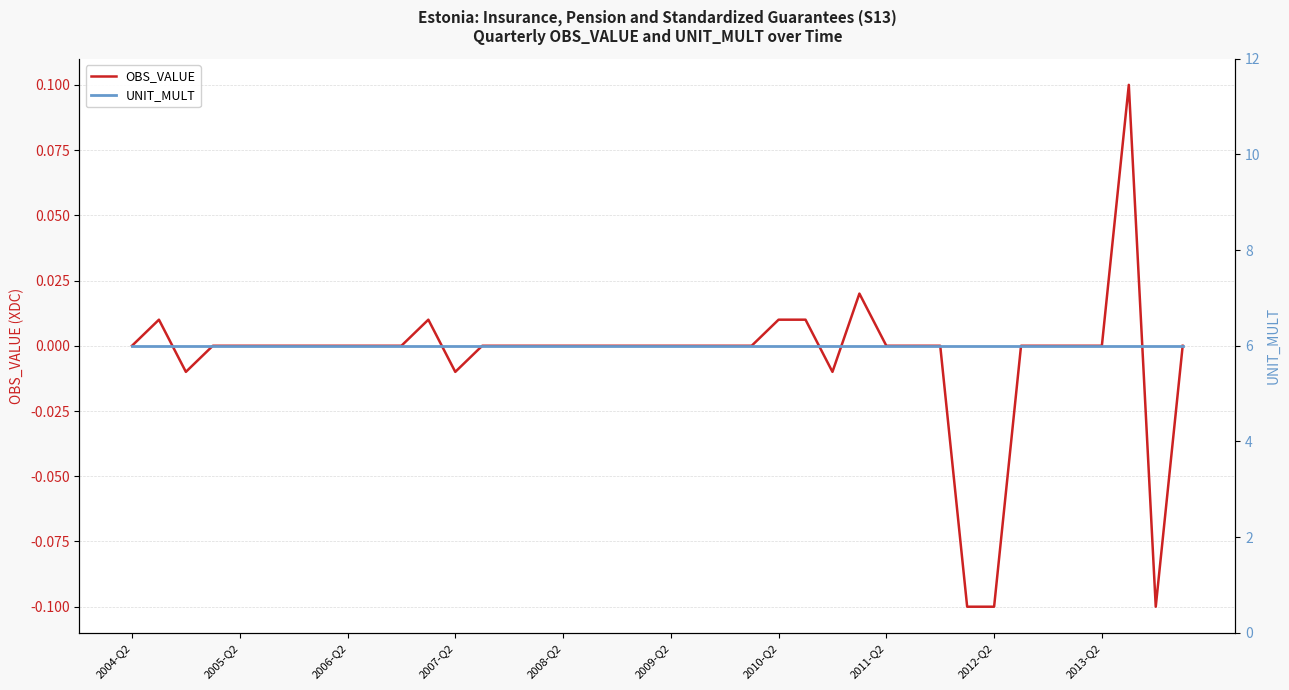

List the series in order of their peak value, lowest first.

OBS_VALUE, UNIT_MULT